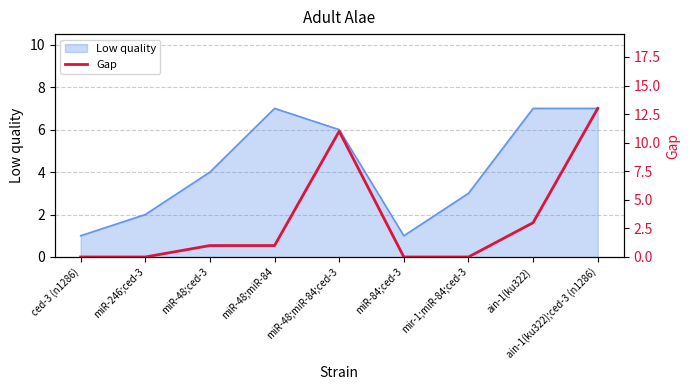

At which category does the chart reach its peak across all series?

ain-1(ku322);ced-3 (n1286)